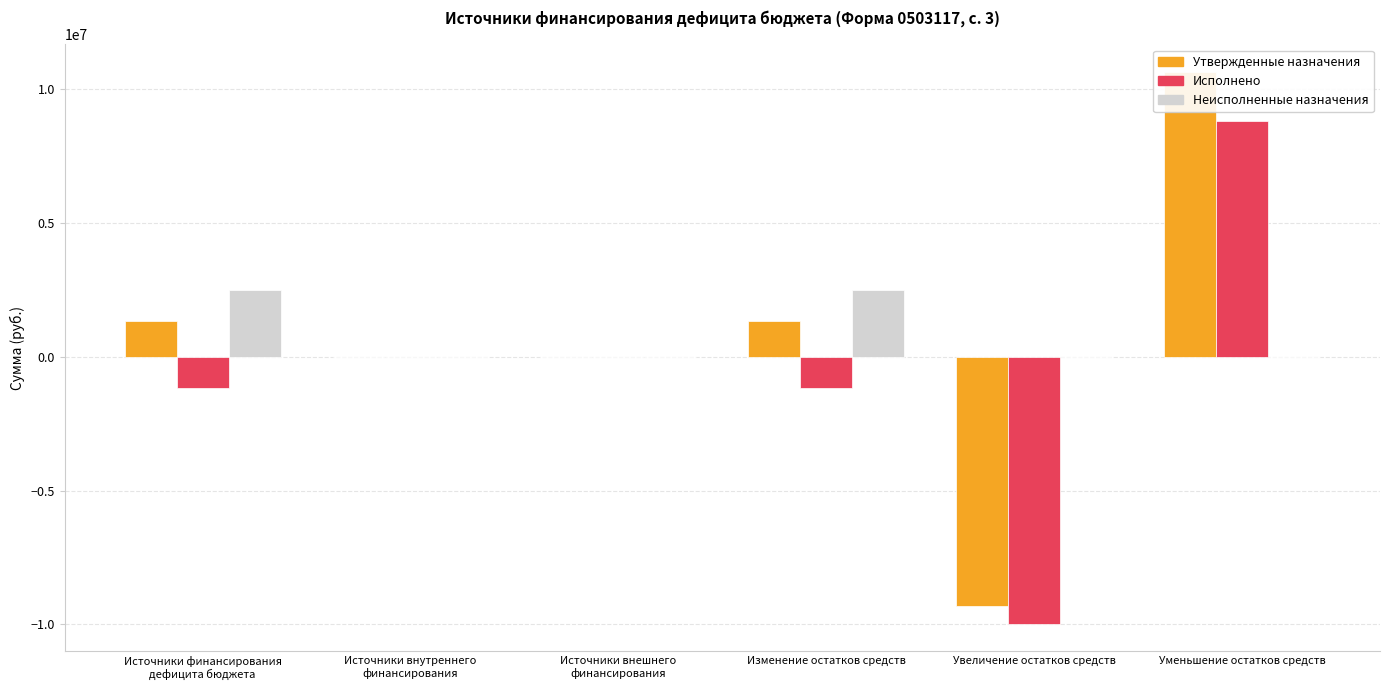

At which category does the chart reach its minimum across all series?

Увеличение остатков средств